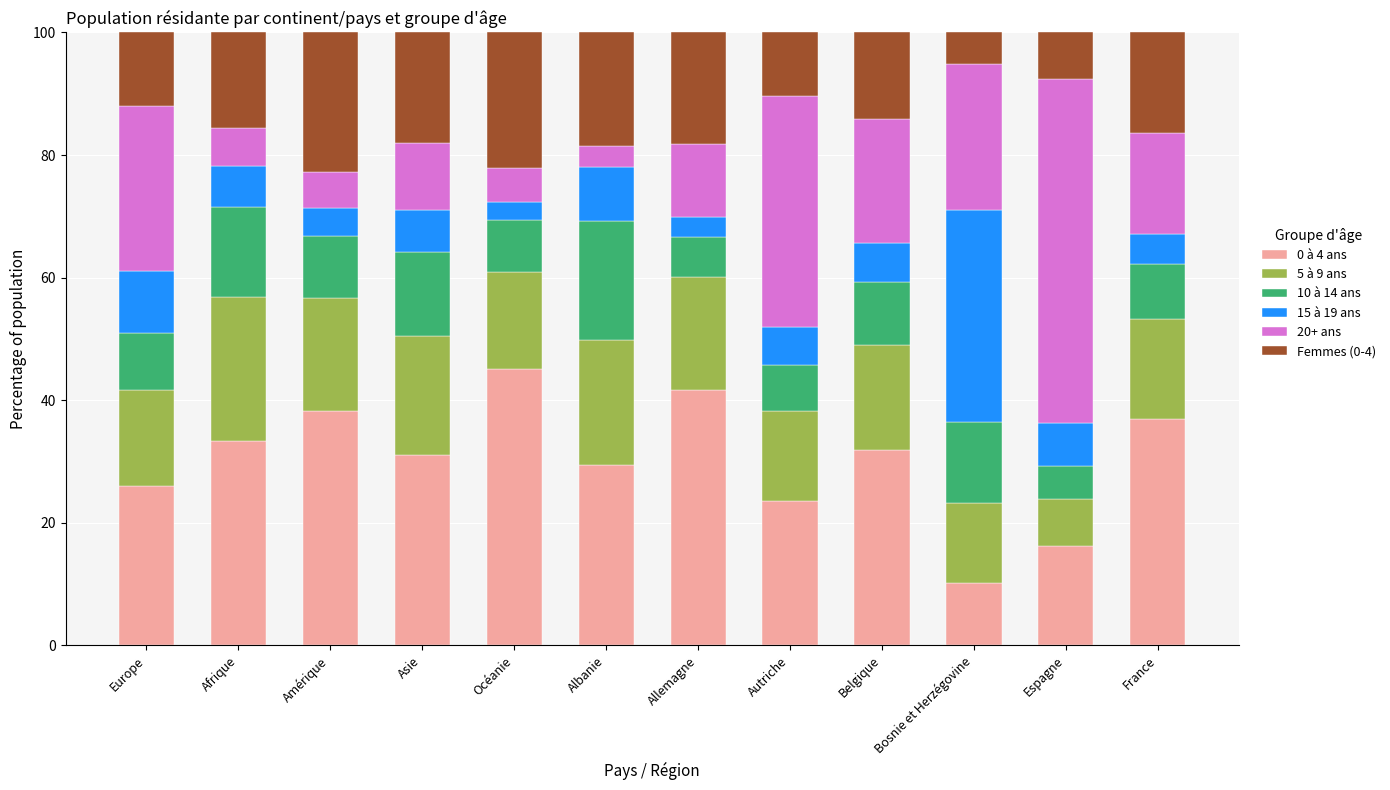

What is the total value across all series at Asie?

100.0